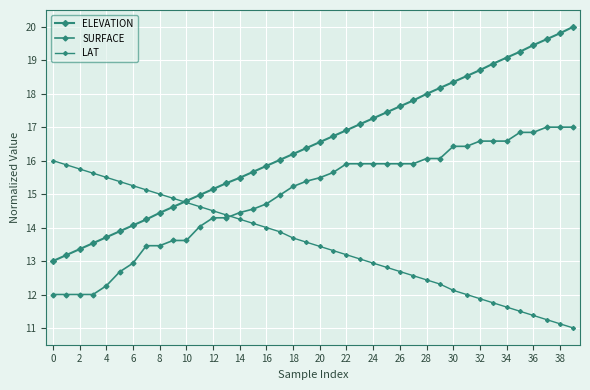

Rank the series by their average value, from highest to lowest.

ELEVATION, SURFACE, LAT